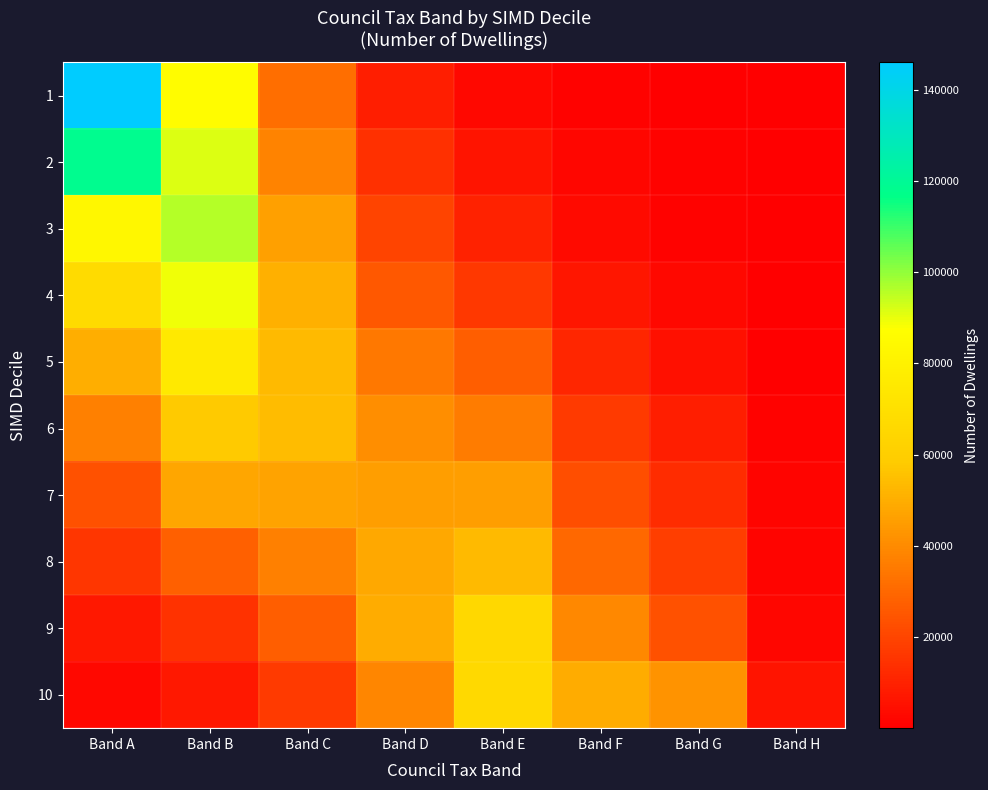

Which series has the largest total across all categories?

1